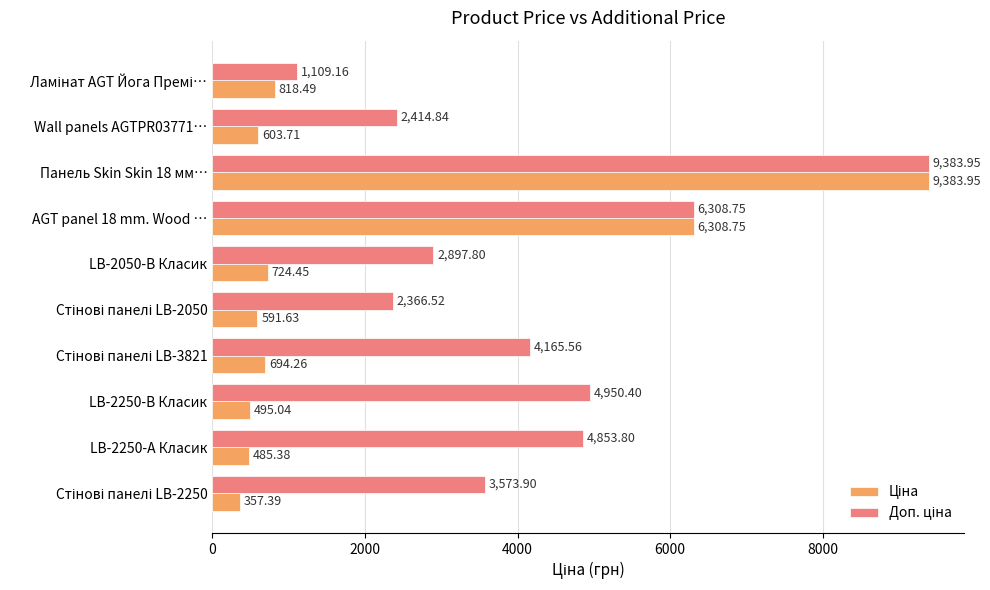

At how many categories does at least one series exceed 4056?

5